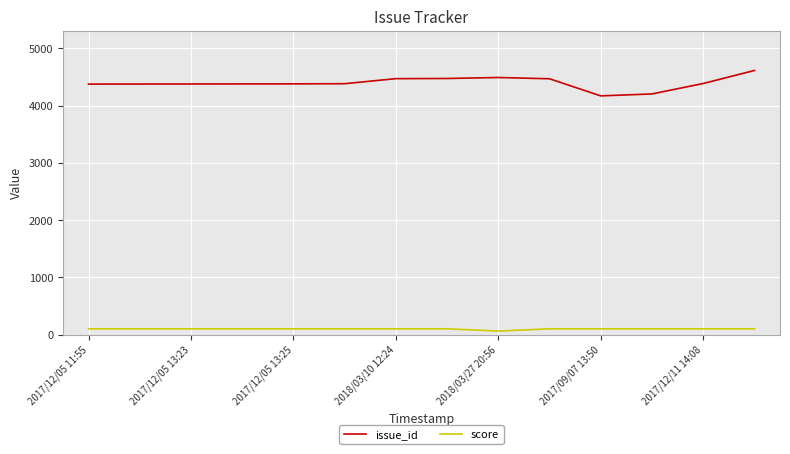

Which series has the largest range (max minus min)?

issue_id